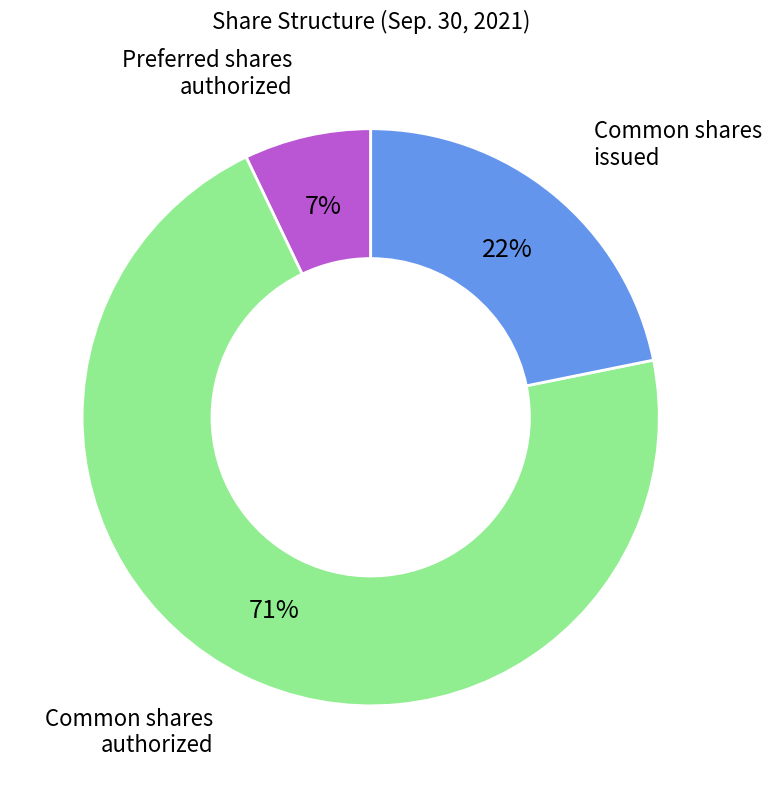

To the nearest percent, what is the difference between the largest and smallest slice percentages?

64%